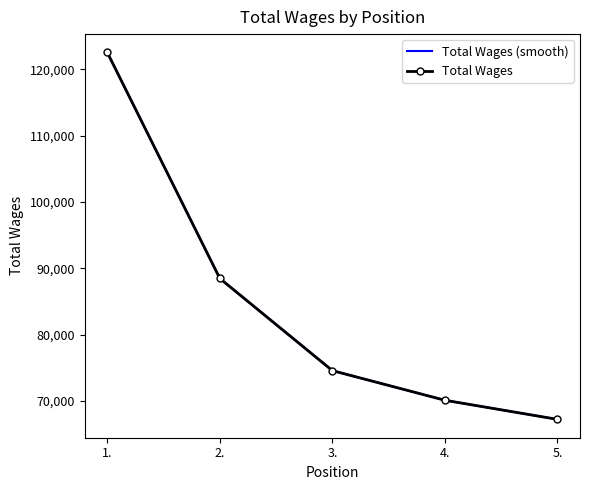

At which category does the chart reach its minimum across all series?

5.